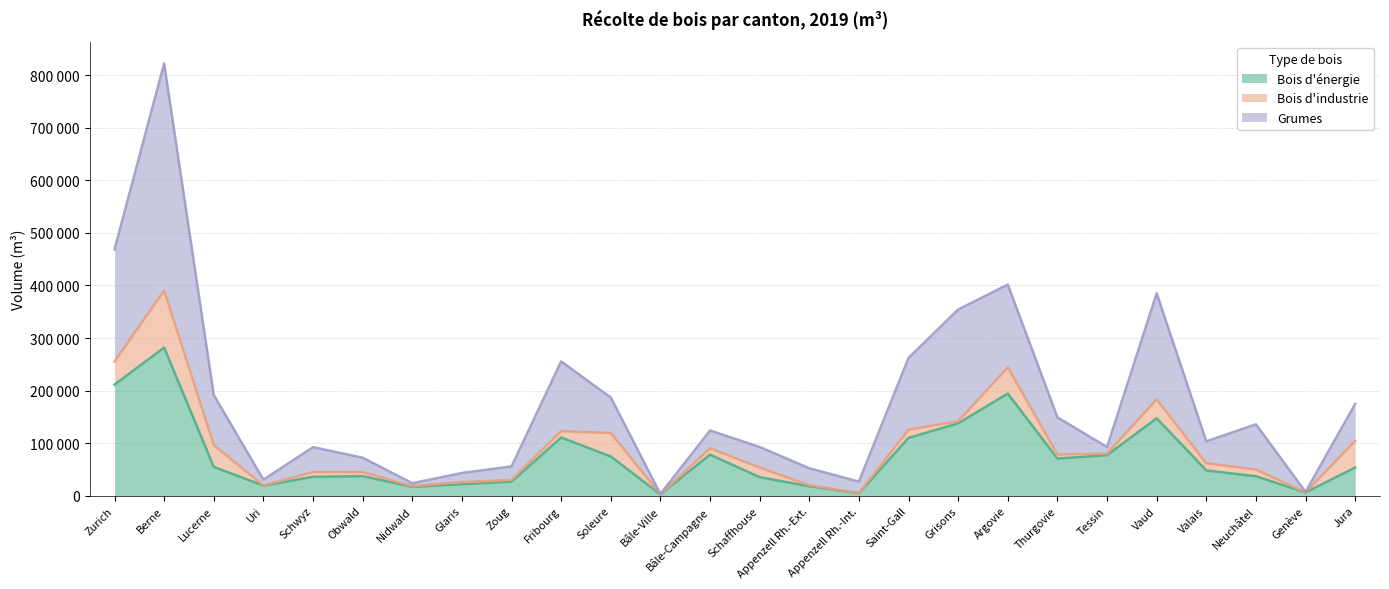

True or false: Grumes and Bois d'énergie intersect in this chart.

False